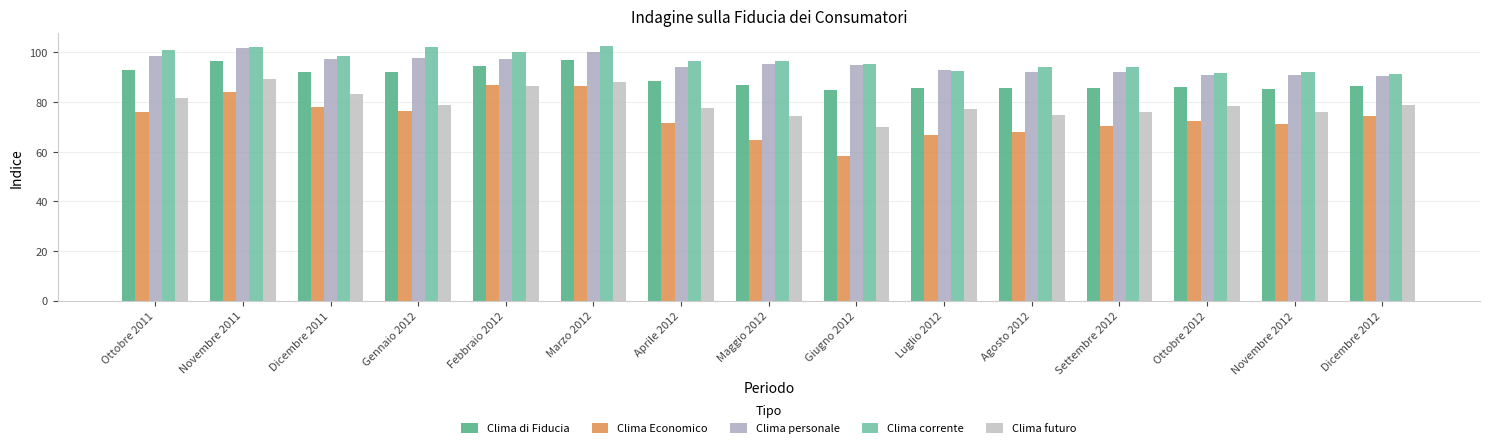

What is the total value across all series at Dicembre 2012?

421.6